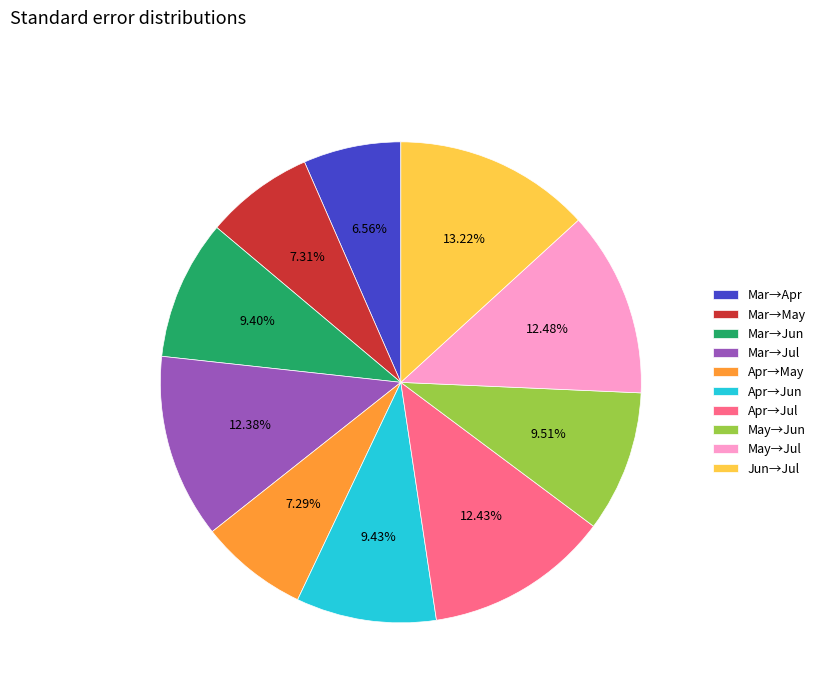

How many slices are in this pie chart?

10